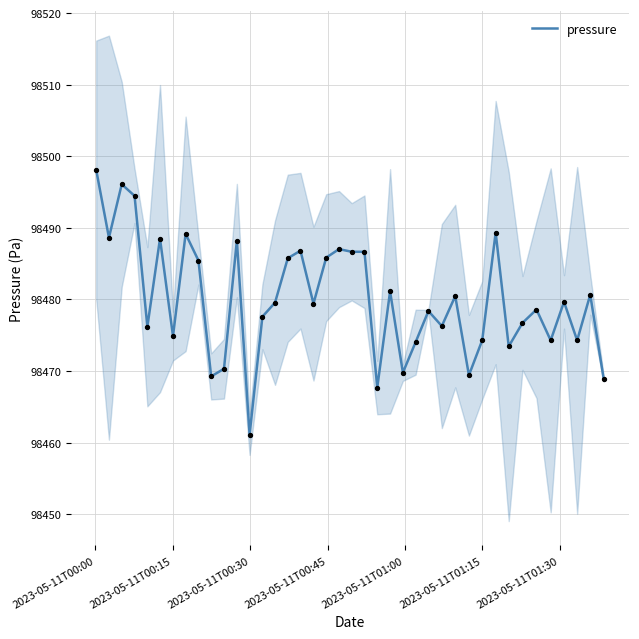

What is the maximum value for pressure?

98498.1